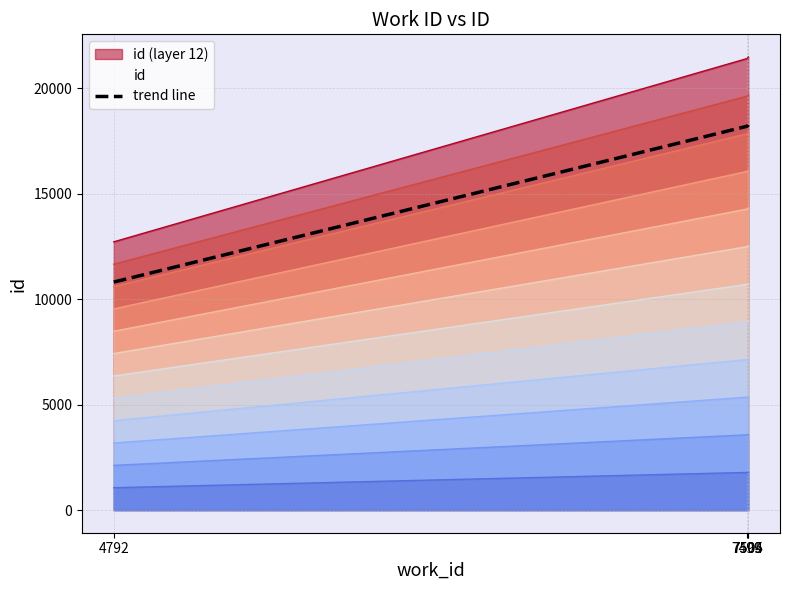

Rank the categories by value from highest to lowest.

7505, 7504, 7499, 4792